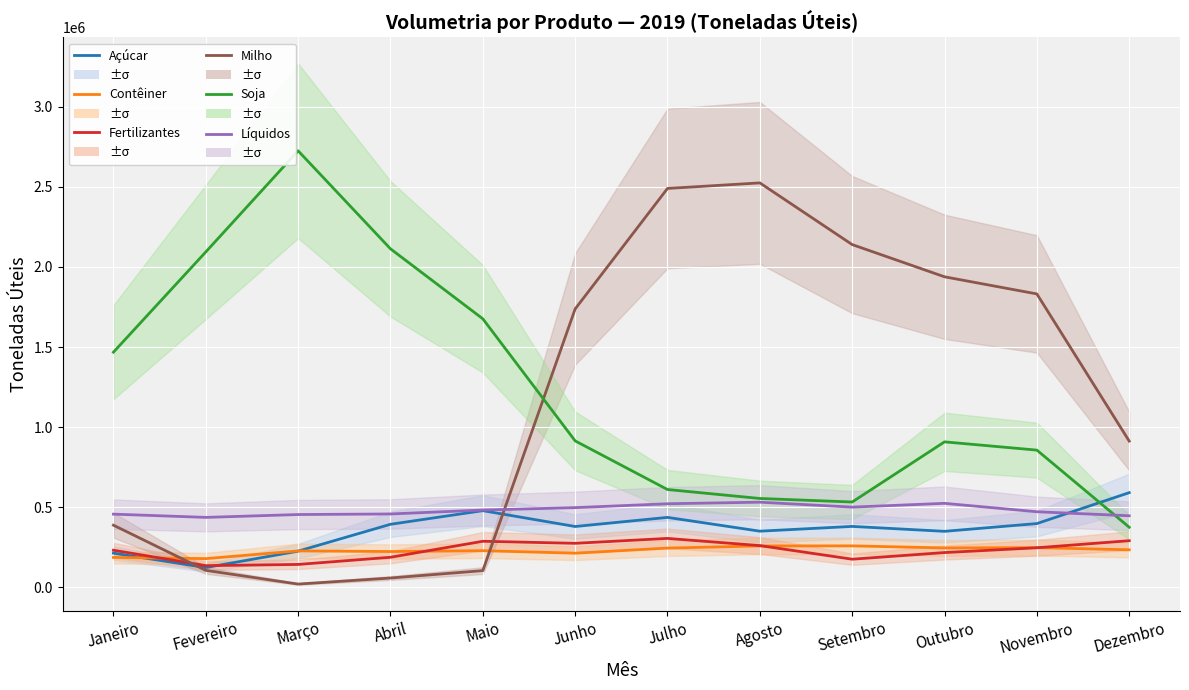

True or false: Fertilizantes has a value of 74417 at Abril.

False